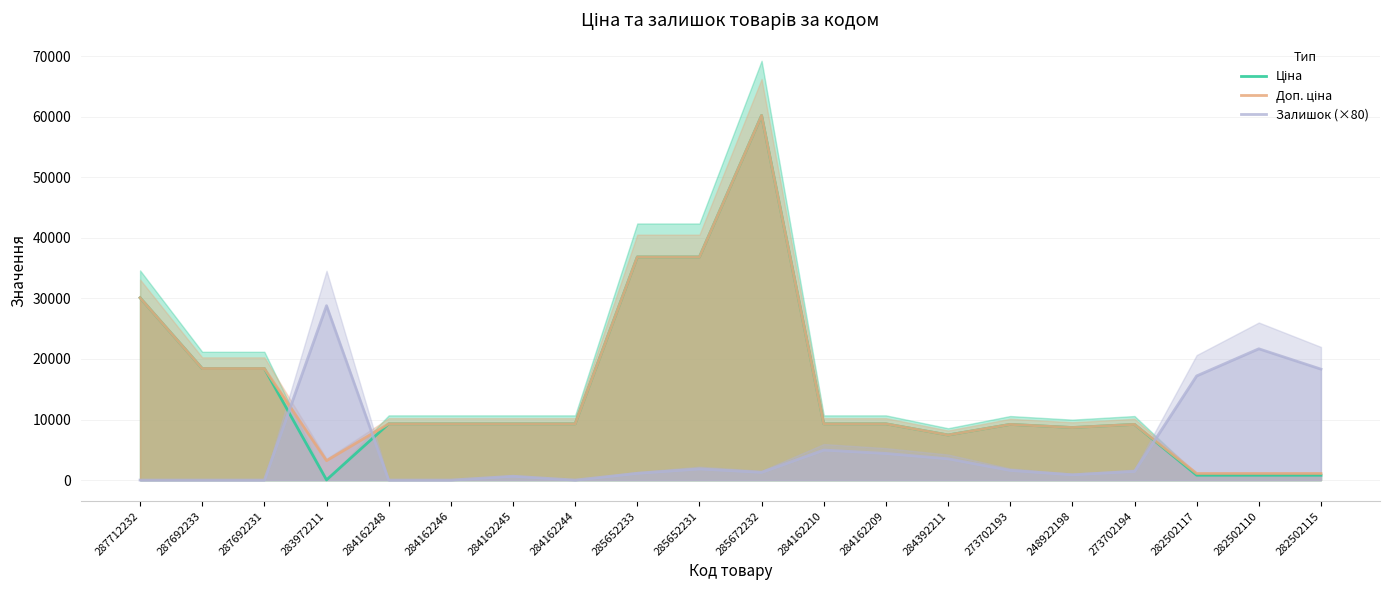

How many values in the Залишок (×80) series are below 1440?

10